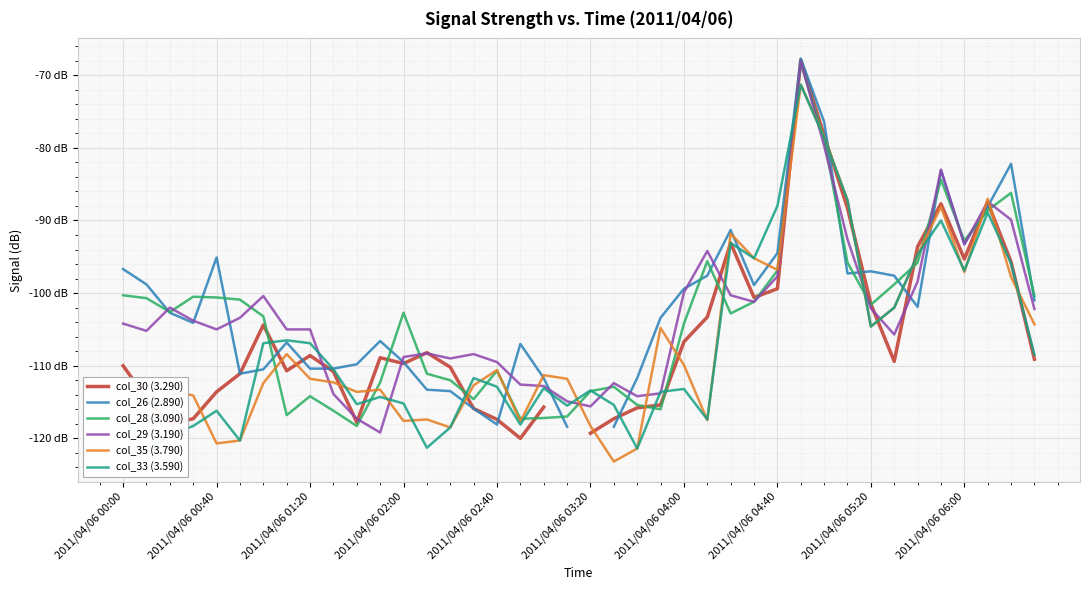

The col_30 (3.290) series shows -71.6 at 22. True or false?

False